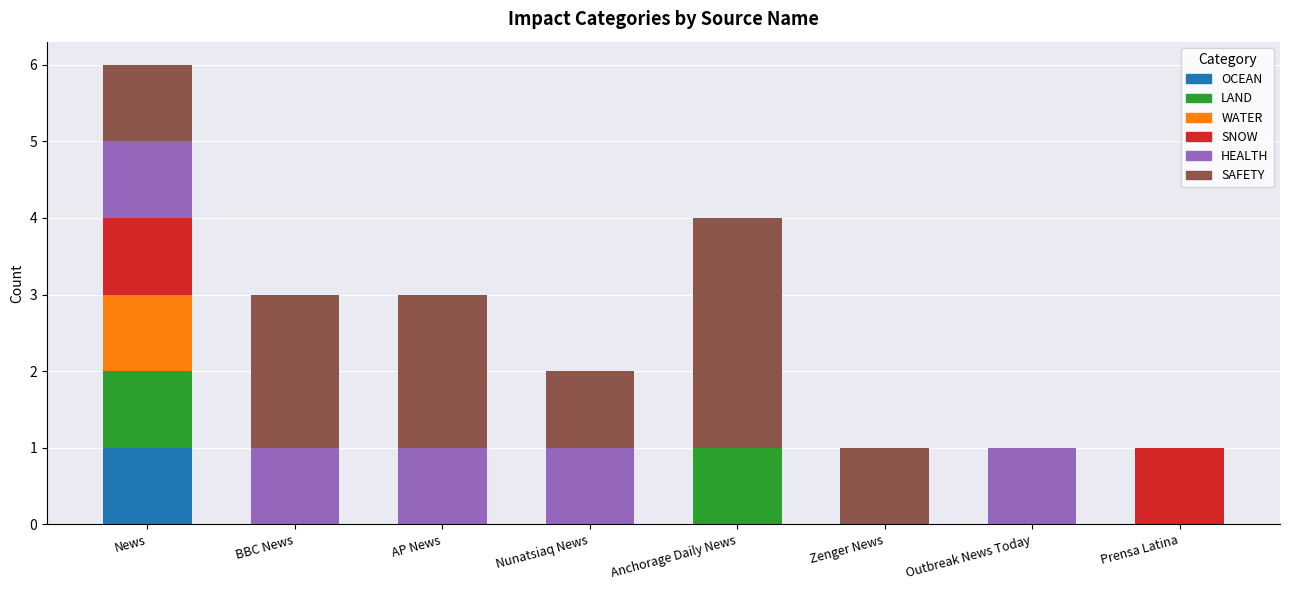

At which label does OCEAN reach its peak?

News